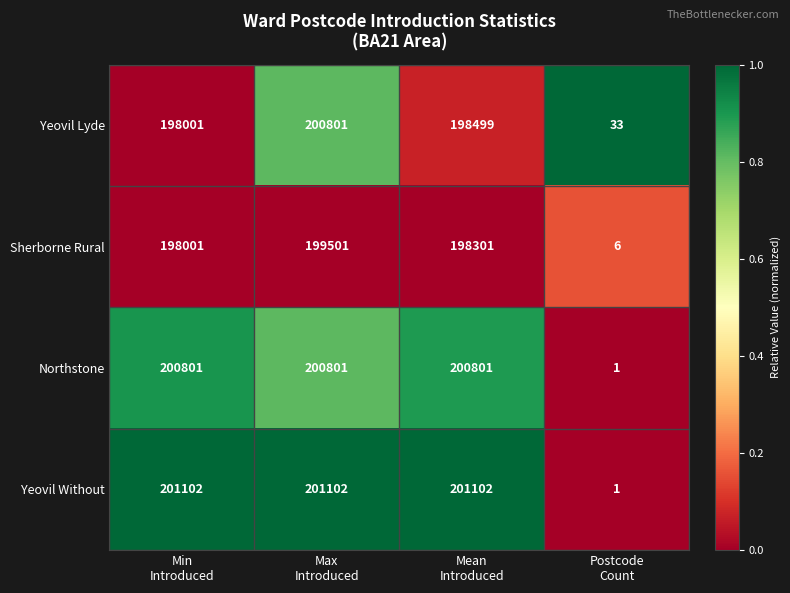

Which series has the largest total across all categories?

Yeovil Without